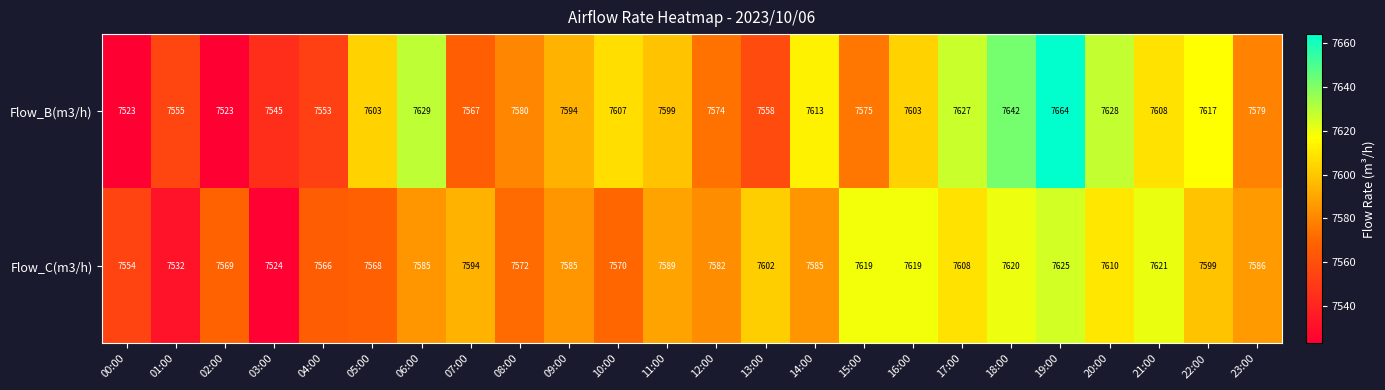

At which category does the chart reach its peak across all series?

19:00